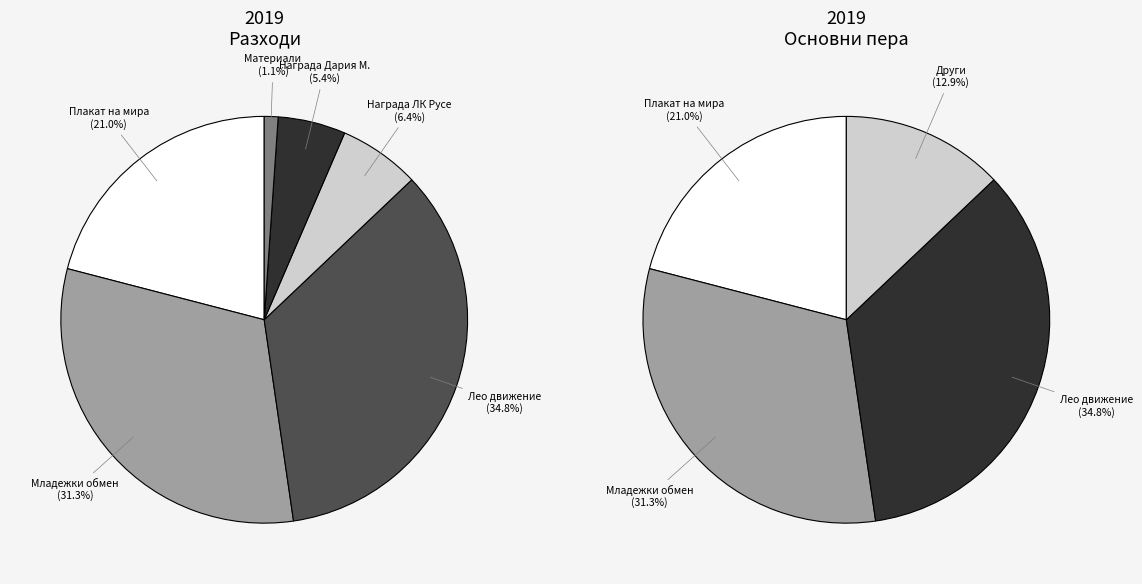

To the nearest percent, what portion does Награда (Дария Малакова) represent?

5%